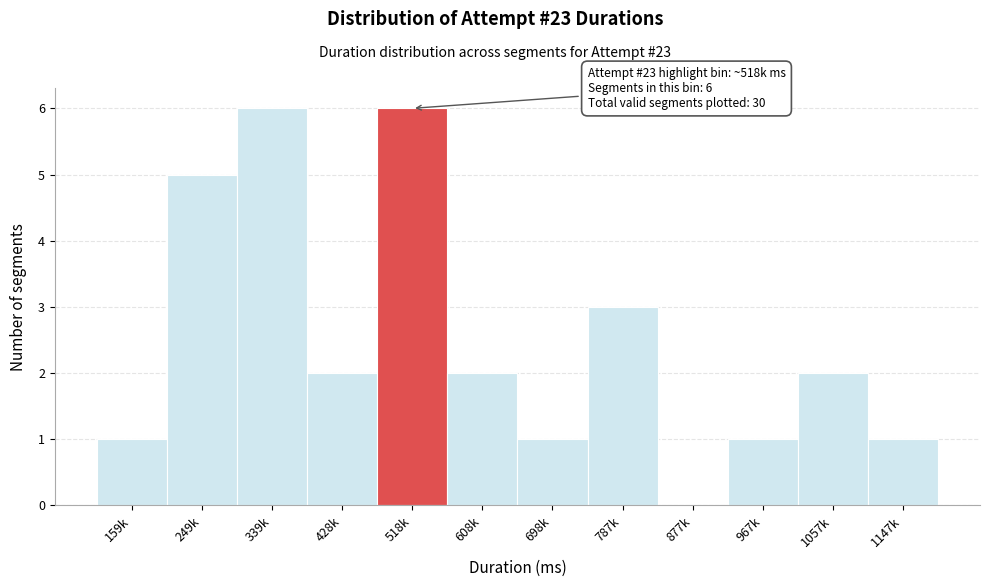

Reading left to right, extract all data points from this chart.

159k=1	249k=5	339k=6	428k=2	518k=6	608k=2	698k=1	787k=3	877k=0	967k=1	1057k=2	1147k=1